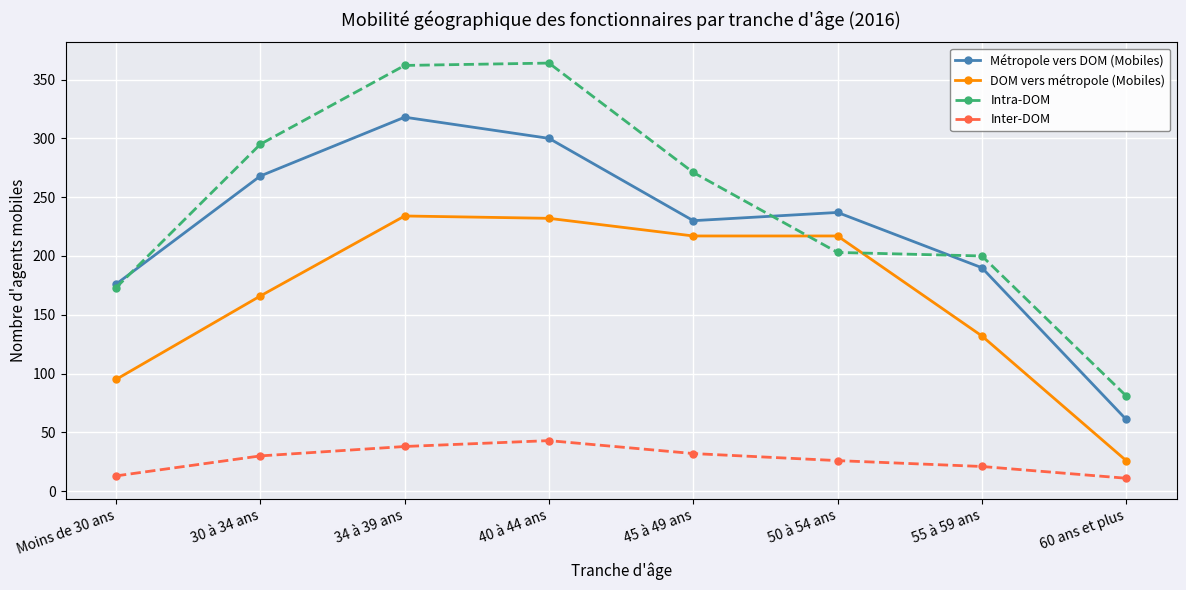

Which category has the lowest value in the DOM vers métropole (Mobiles) series?

60 ans et plus